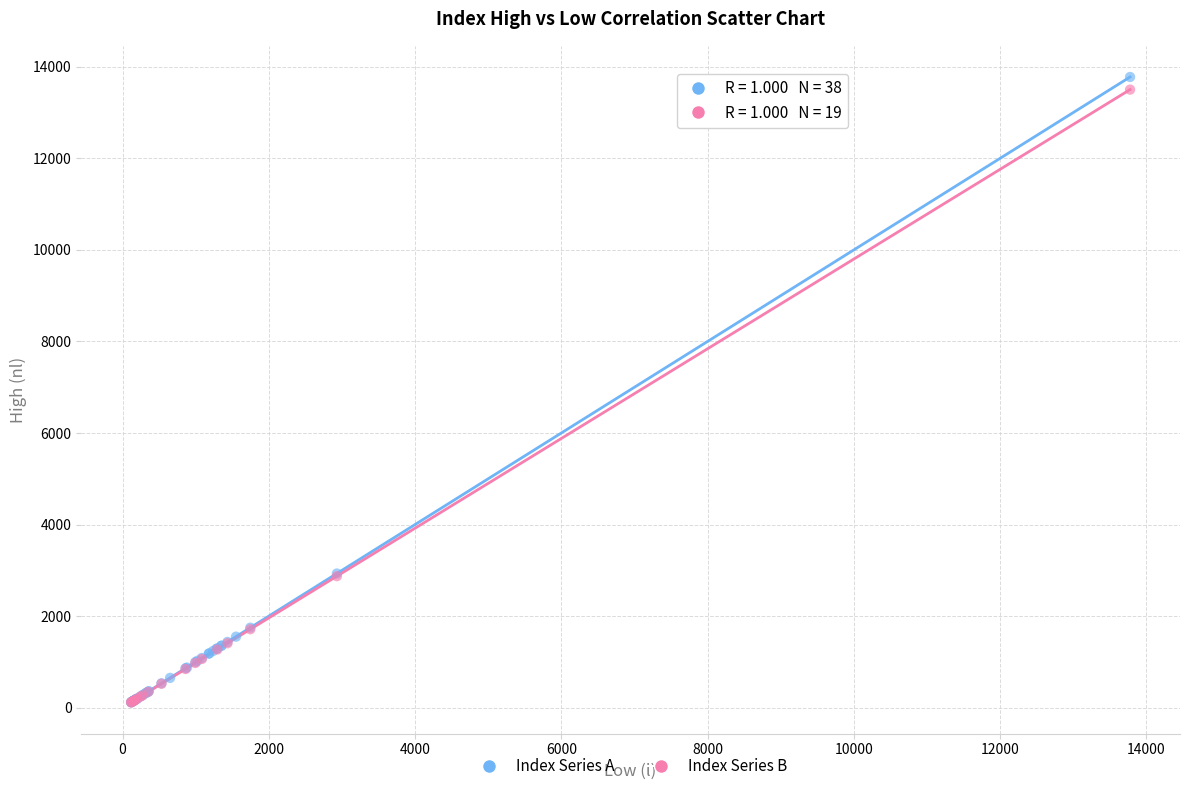

Which series has the widest spread of Y values?

Index Series A